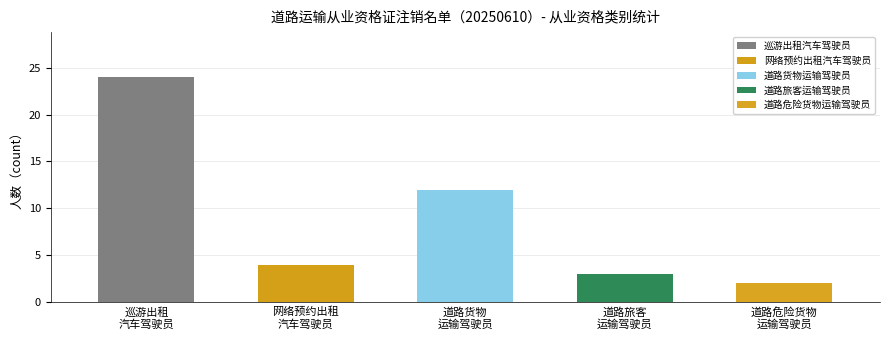

How many data points does each series have?

5